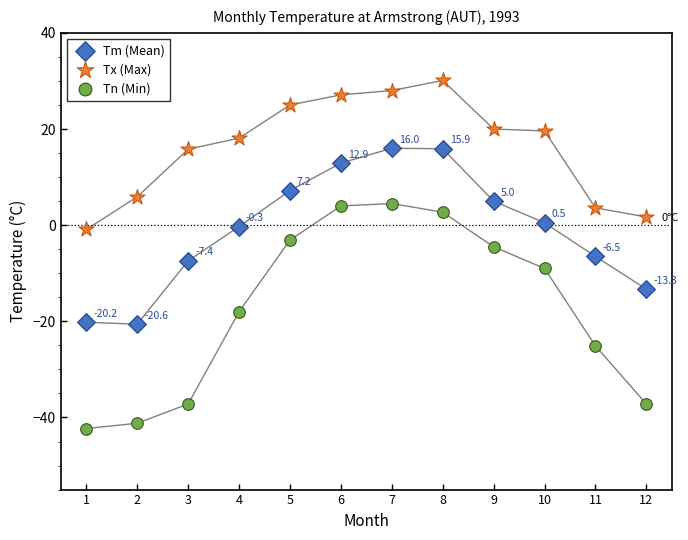

Across all data points, what is the range of Y values (max minus min)?

72.4